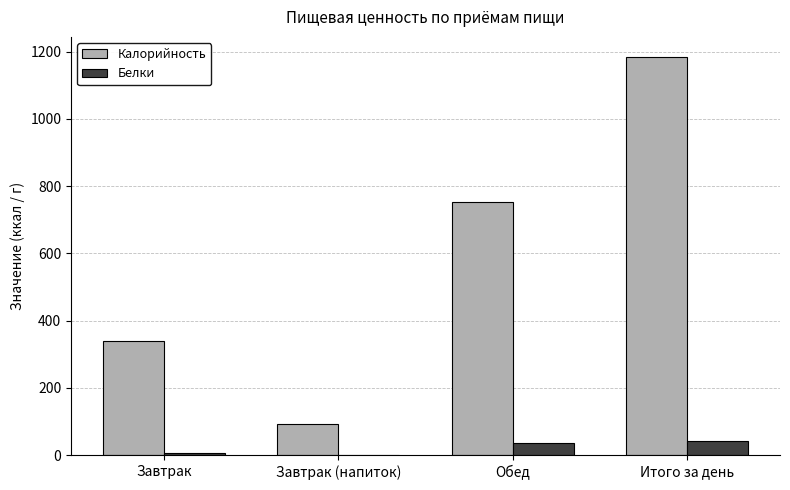

How many data points does each series have?

4